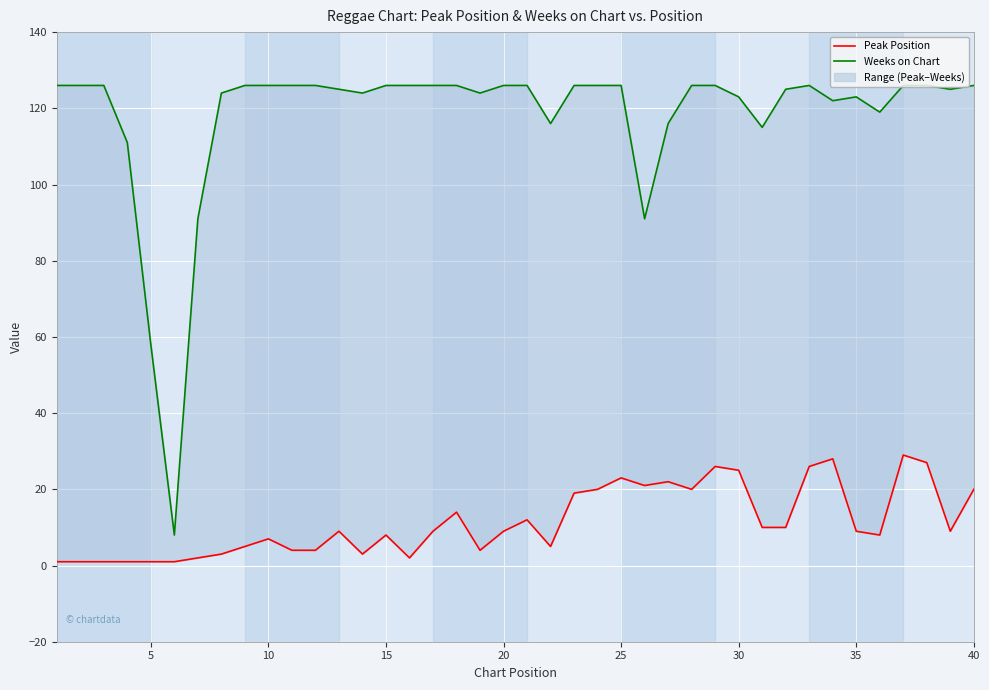

True or false: Peak Position and Weeks on Chart intersect in this chart.

False